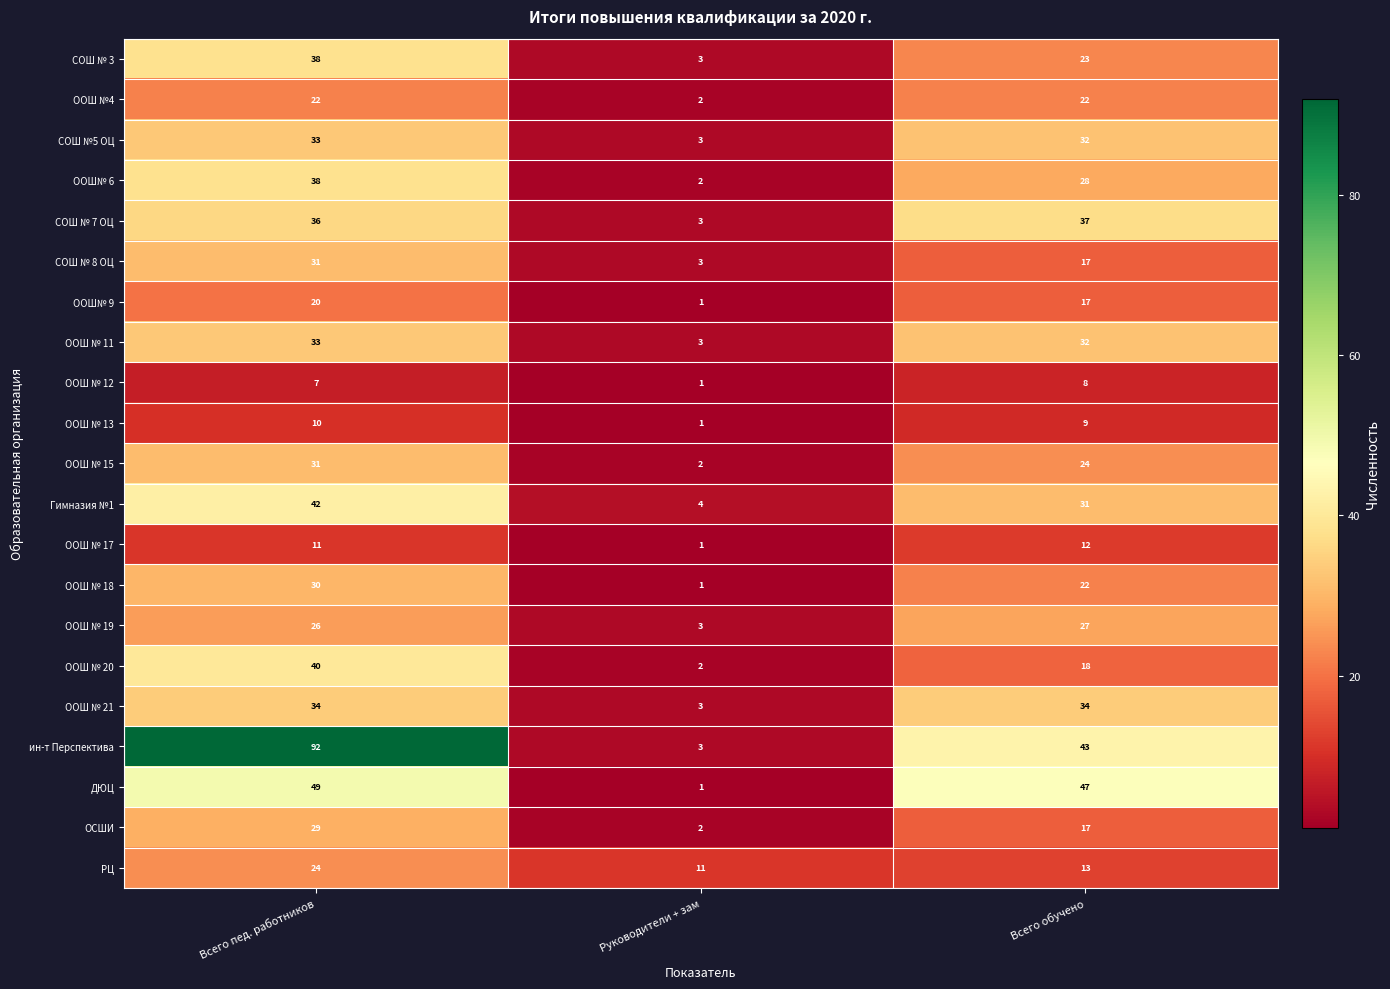

Which series has the largest total across all categories?

ин-т Перспектива